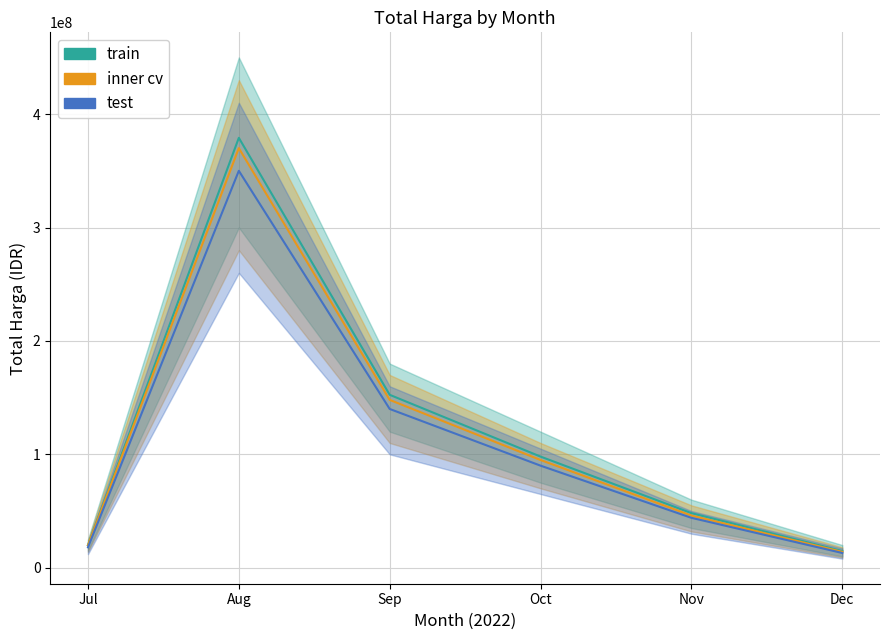

What is the total value across all series at 2022-09?

457431000